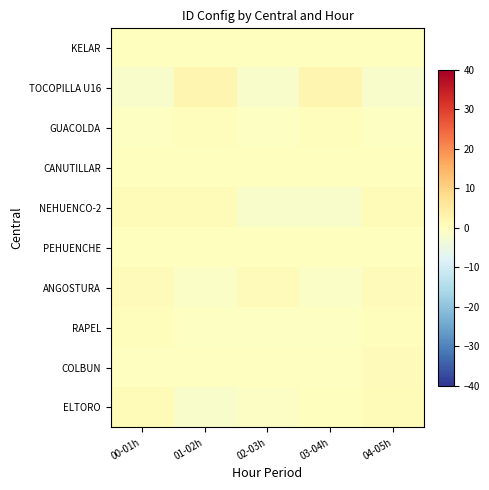

At which category does the chart reach its minimum across all series?

01-02h